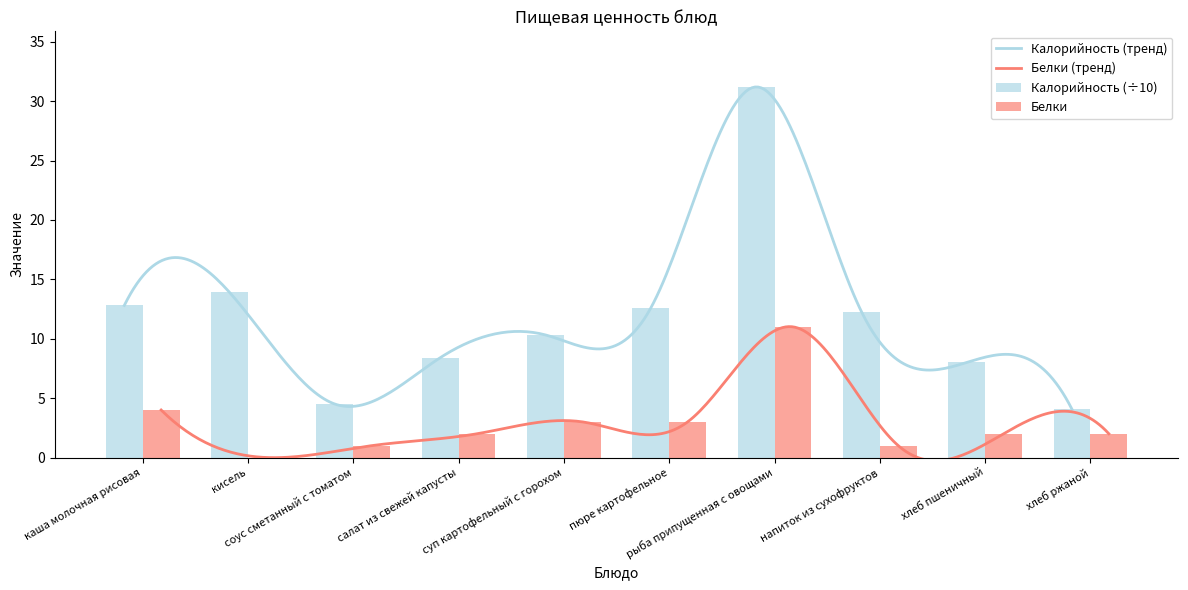

What is the value of the Белки bar at the 1st from the left?

4.0